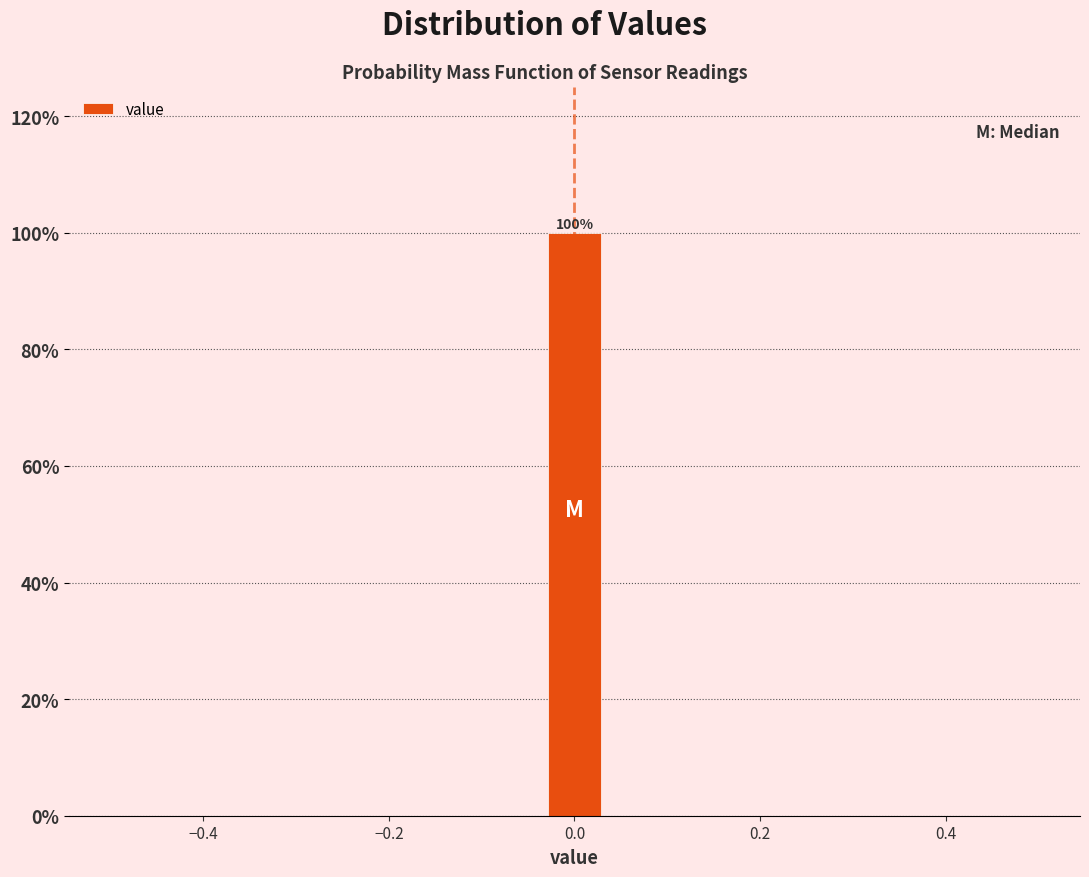

Around what value on the x-axis is the tallest bar? Give the approximate position of its centre, as read against the axis.

0.00